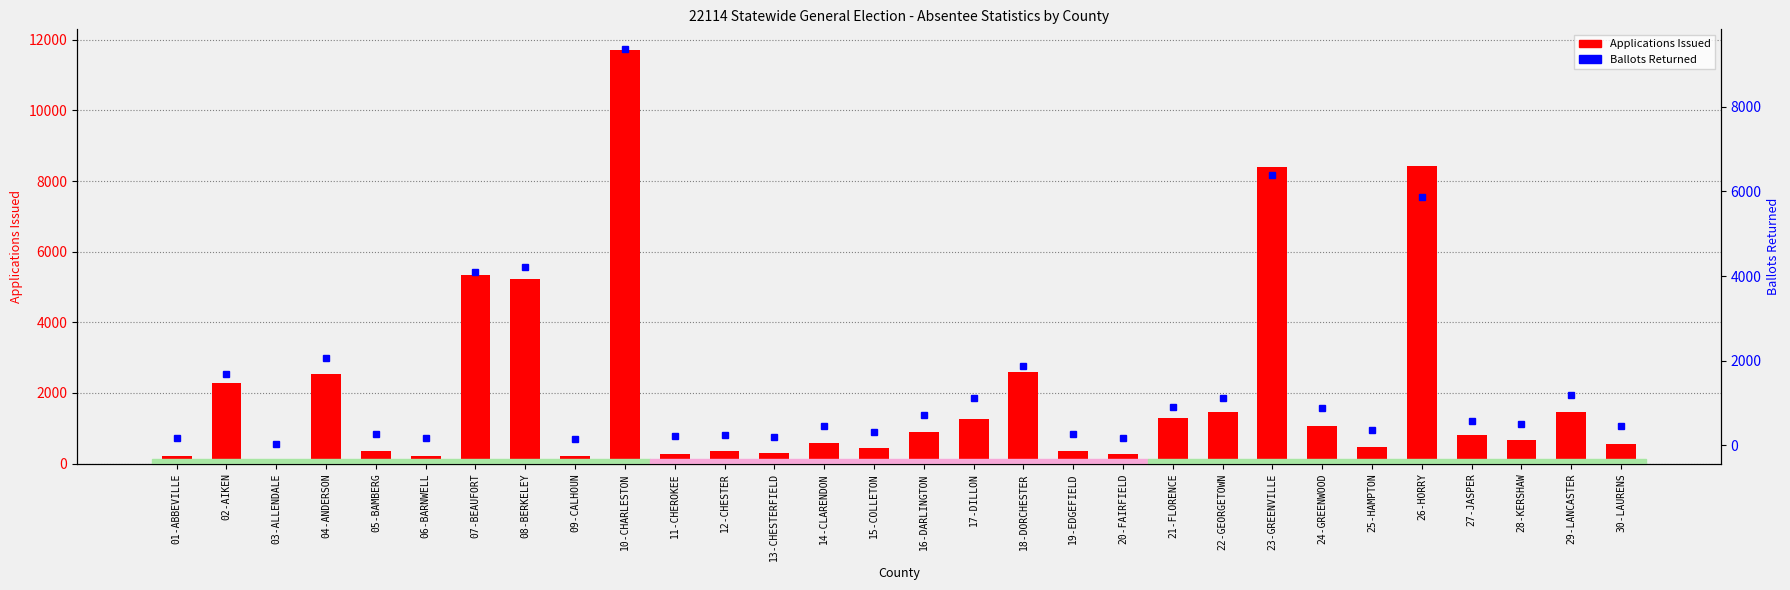

Reading left to right, extract all data points from this chart.

Applications Issued: 229	2296	55	2524	363	227	5353	5232	220	11713	285	352	293	596	447	900	1252	2590	351	263	1294	1456	8412	1055	457	8424	814	673	1469	566
Ballots Returned: 162	1683	35	2072	277	182	4094	4205	160	9363	225	252	196	456	320	711	1129	1877	278	178	895	1119	6387	883	373	5862	579	504	1178	454